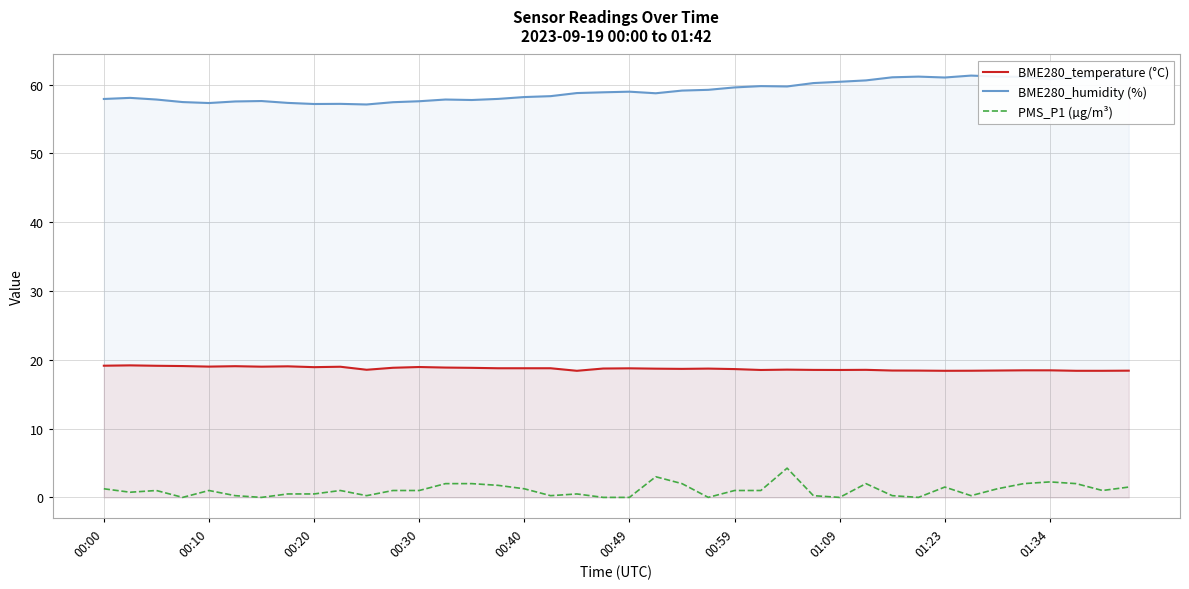

Where does the PMS_P1 (µg/m³) series first go above 1?

00:00